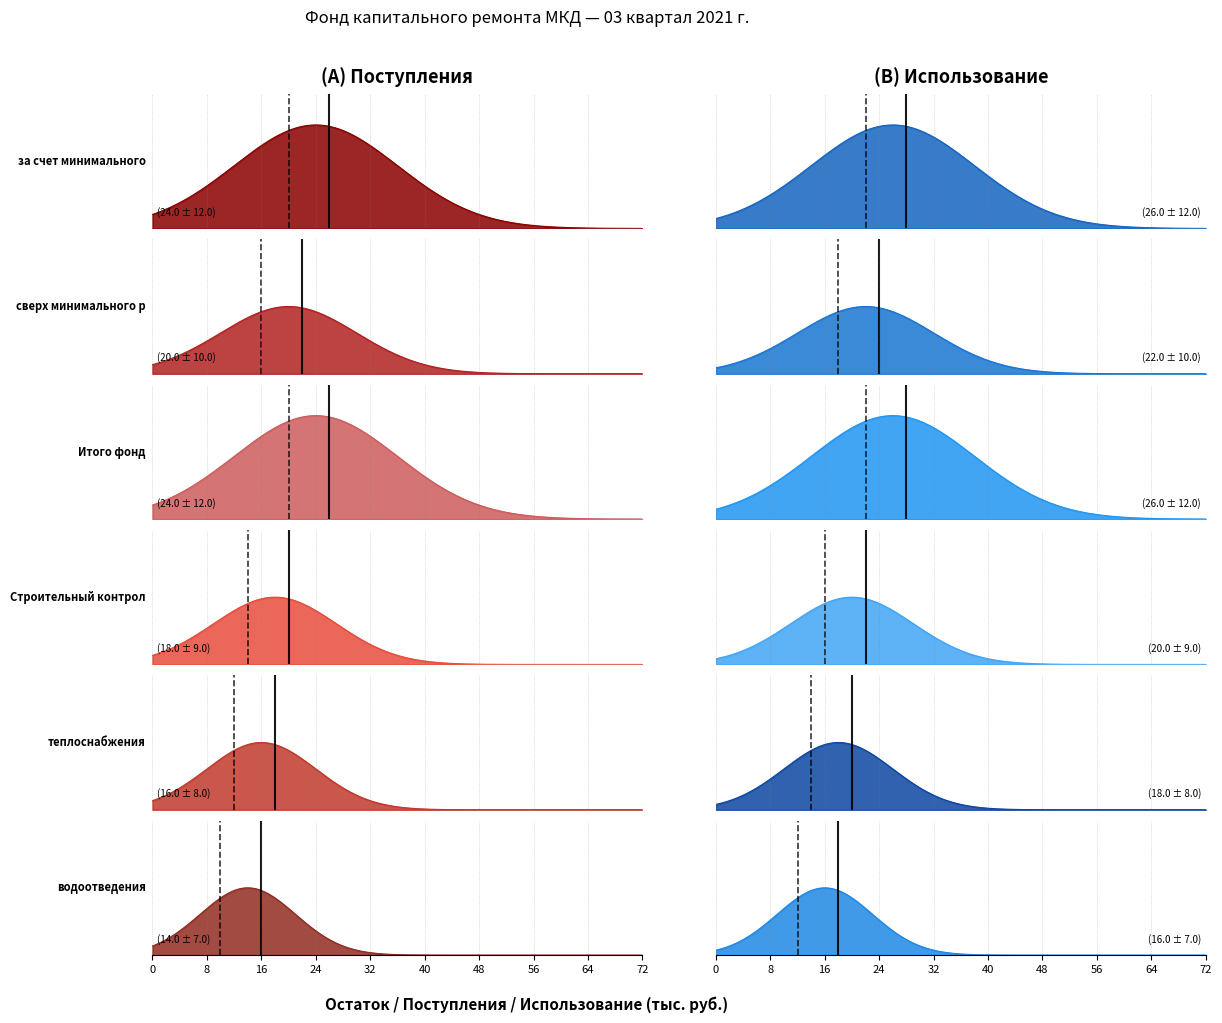

What are all the series names shown in the legend?

за счет минимального взноса, сверх минимального размера взноса, Итого фонд капитального ремонта, Строительный контроль, Строительный контроль теплоснабжения, Строительный контроль водоотведения